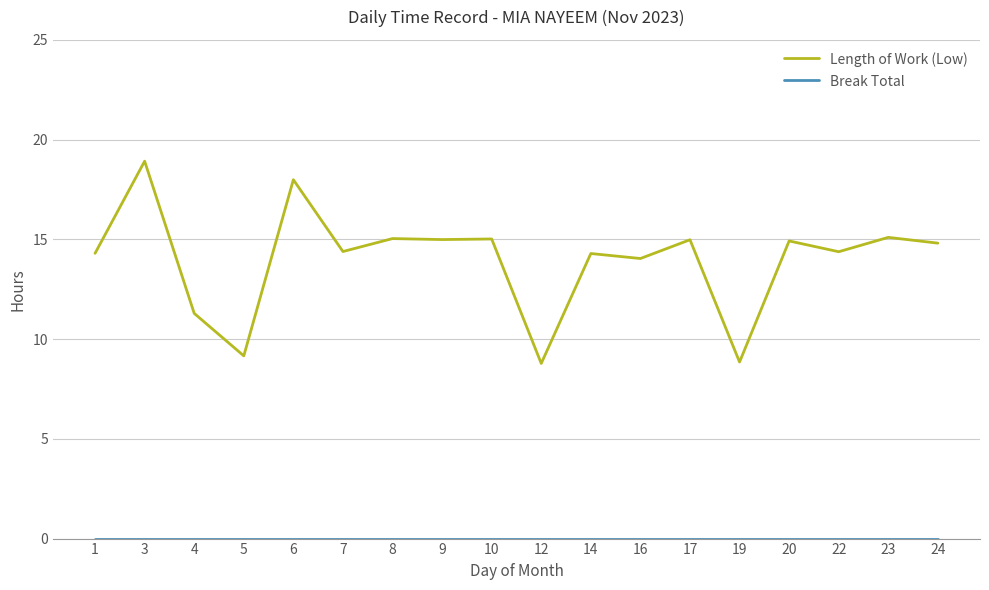

Which label corresponds to the largest value in the chart?

3